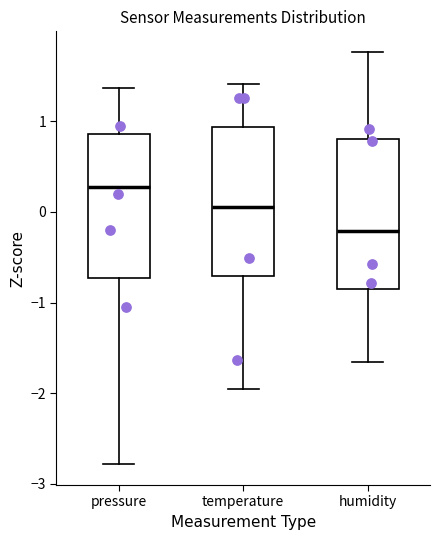

Reading left to right, transcribe this box plot: for each box, give where its median line is, the range the box spans, and where its two whiskers end, as read against the y-axis. The values are not printed on the chart, so give them approximately, as read against the axis.

pressure: median 0.3, box -0.7 to 0.9, whiskers -2.8 to 1.4
temperature: median 0.1, box -0.7 to 0.9, whiskers -2.0 to 1.4
humidity: median -0.2, box -0.9 to 0.8, whiskers -1.7 to 1.8